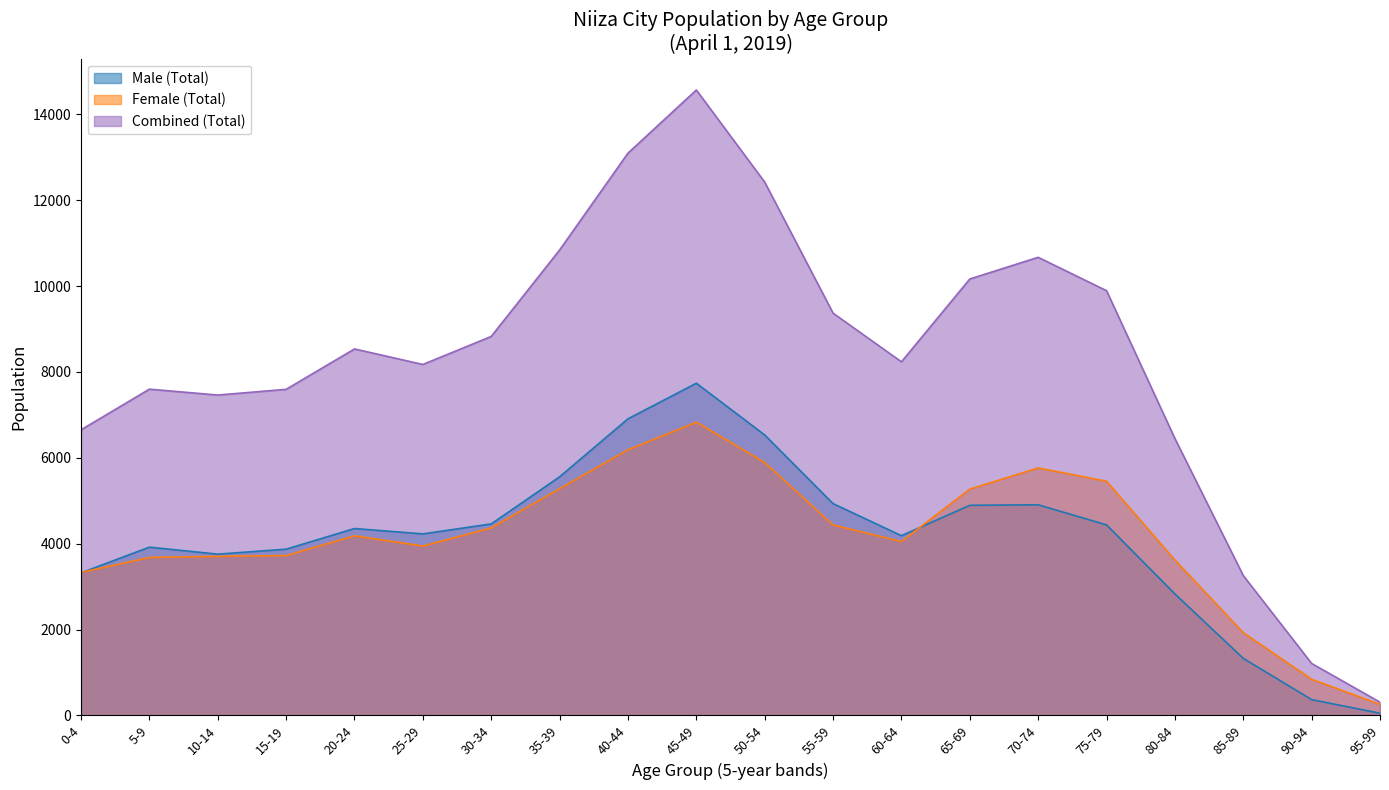

What is the value of the Female (Total) point at the 4th from the left?

3723